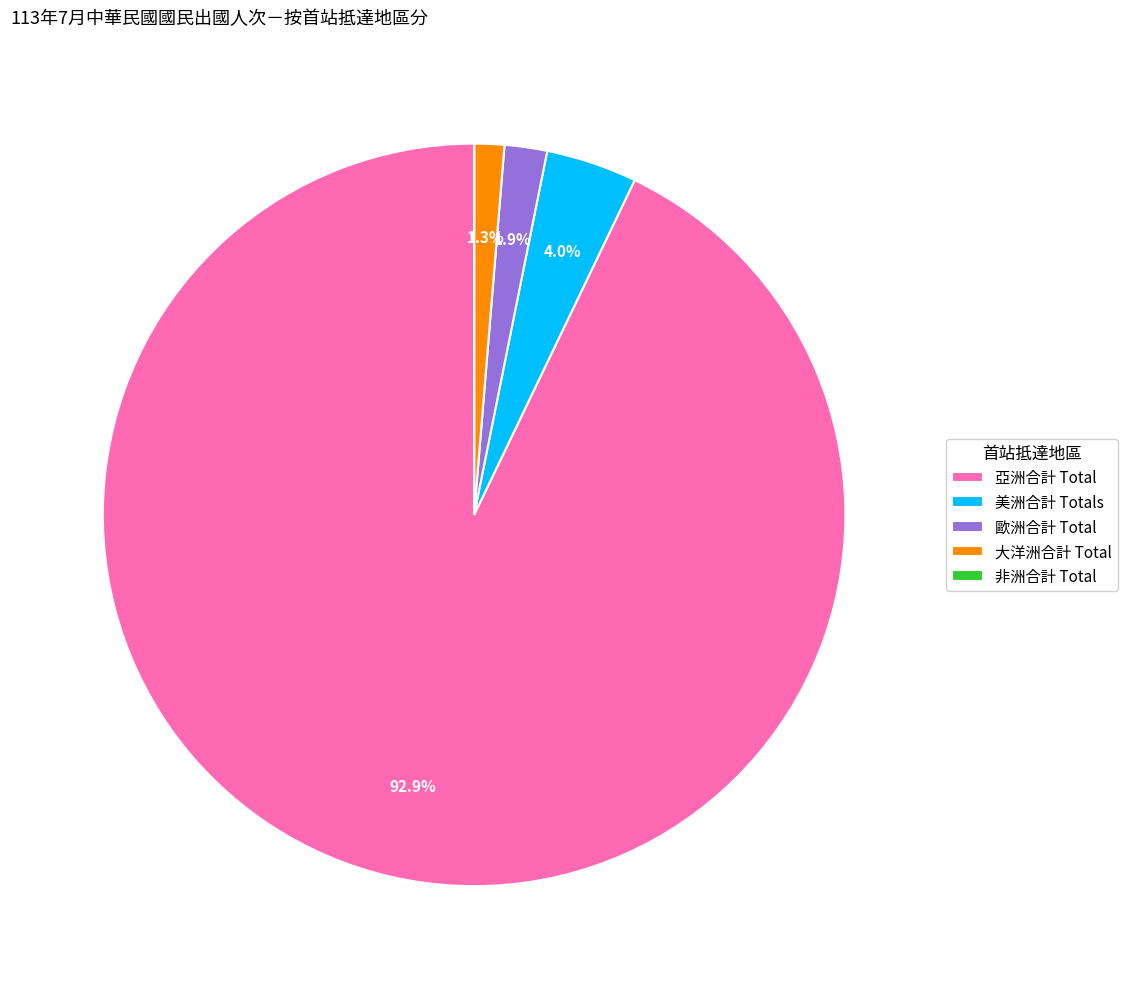

To the nearest percent, what is the combined percentage of 歐洲合計 Total and 大洋洲合計 Total?

3%